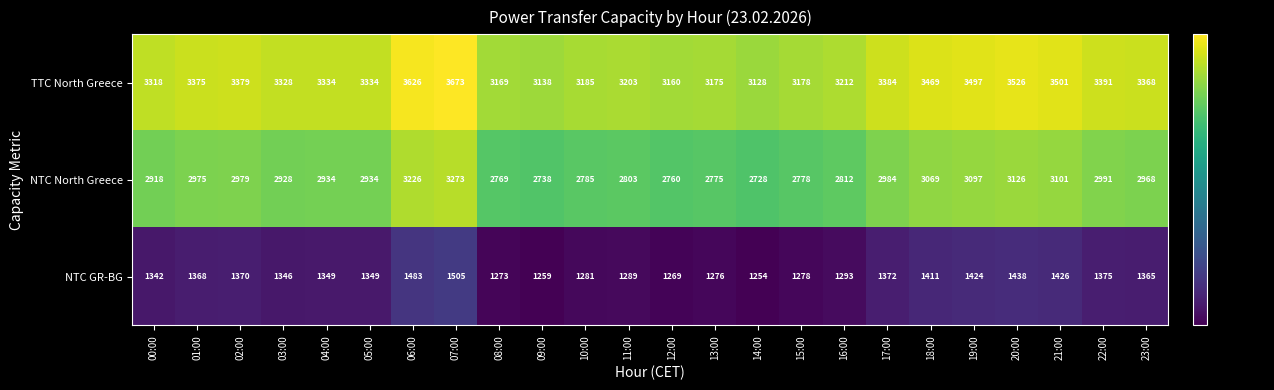

At which category is the sum across all series the highest?

07:00